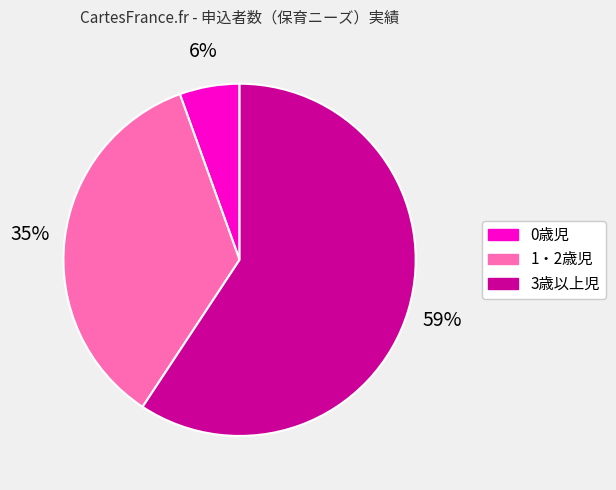

How many segments does this pie chart have?

3